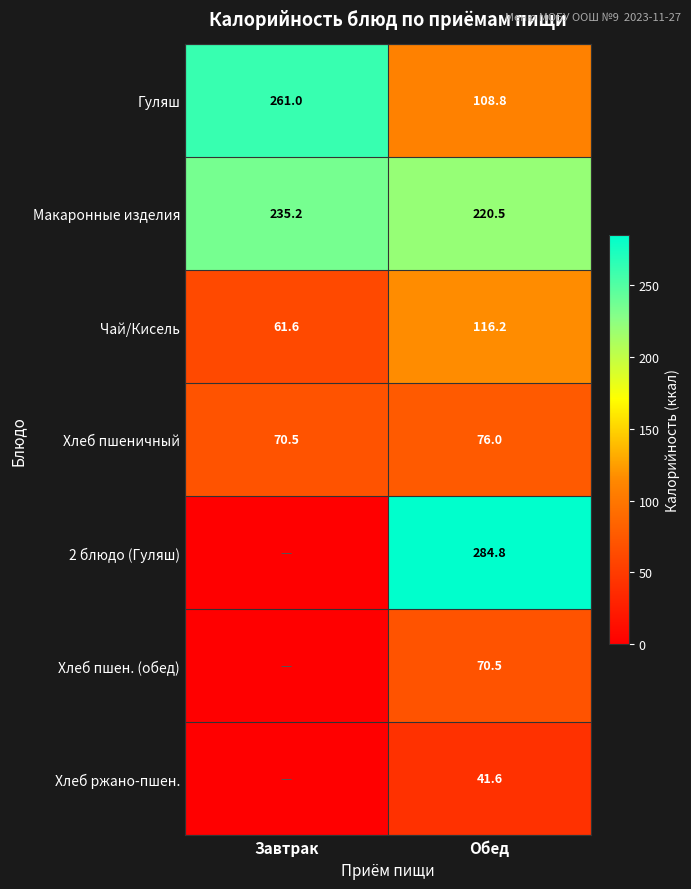

Between Завтрак and Обед, which is larger?

Завтрак